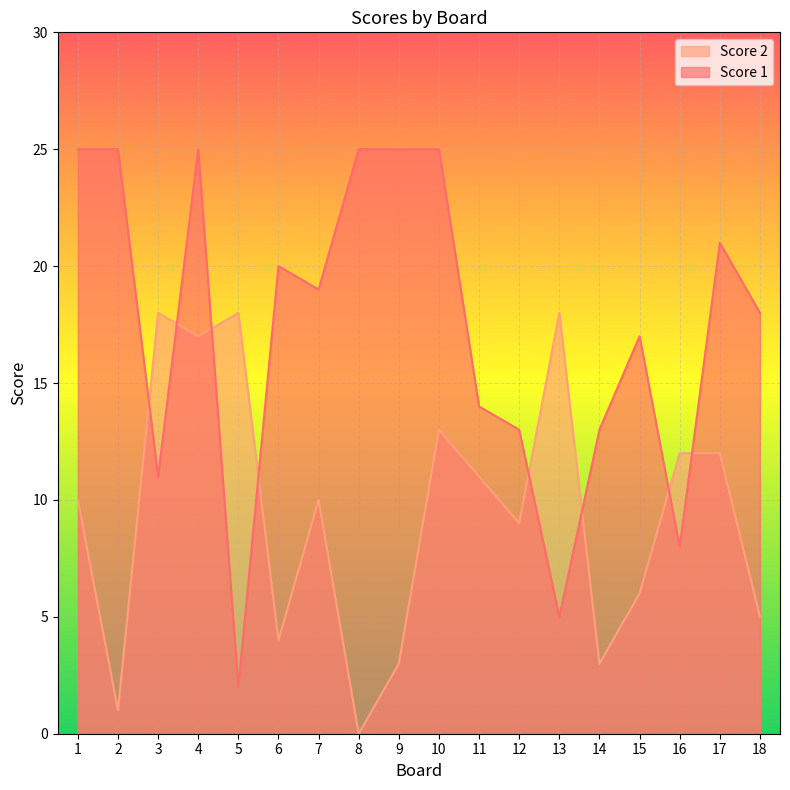

Count the number of data series in this chart.

2